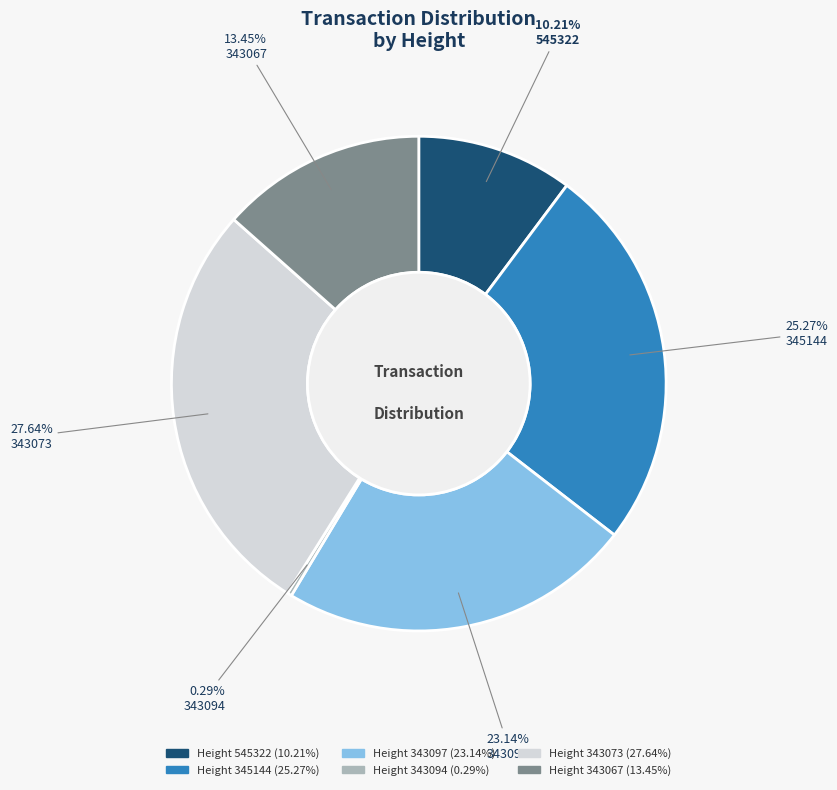

Is there any slice that represents more than half of the pie?

No